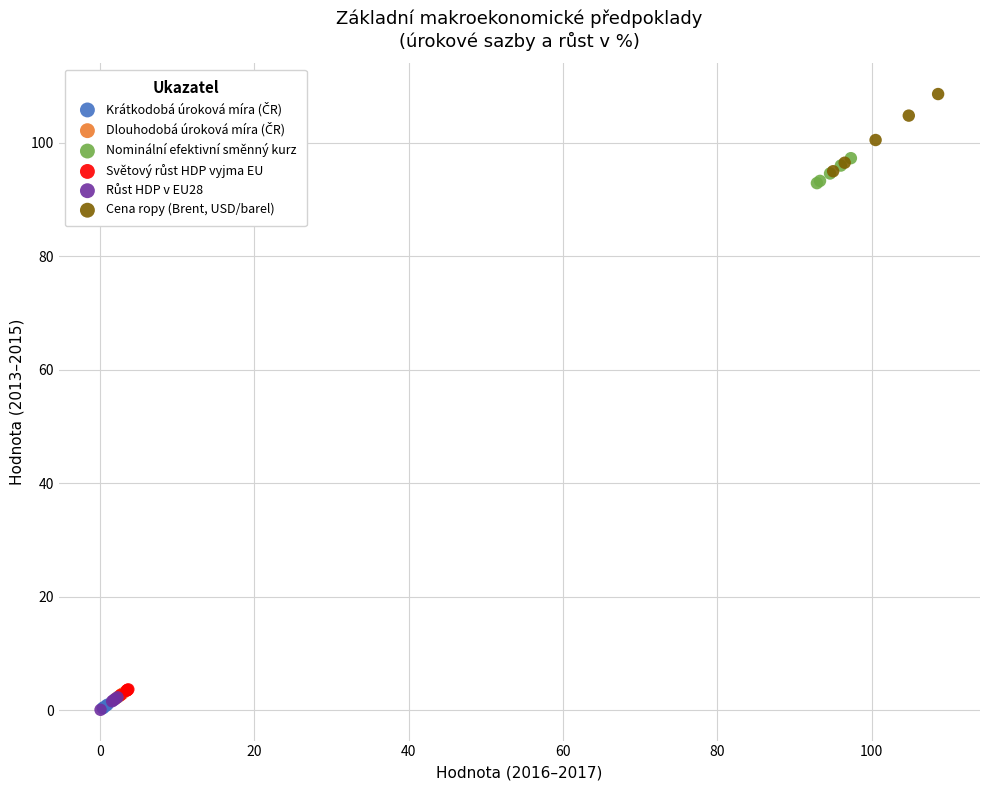

Which series has the widest spread of Y values?

Cena ropy (Brent, USD/barel)